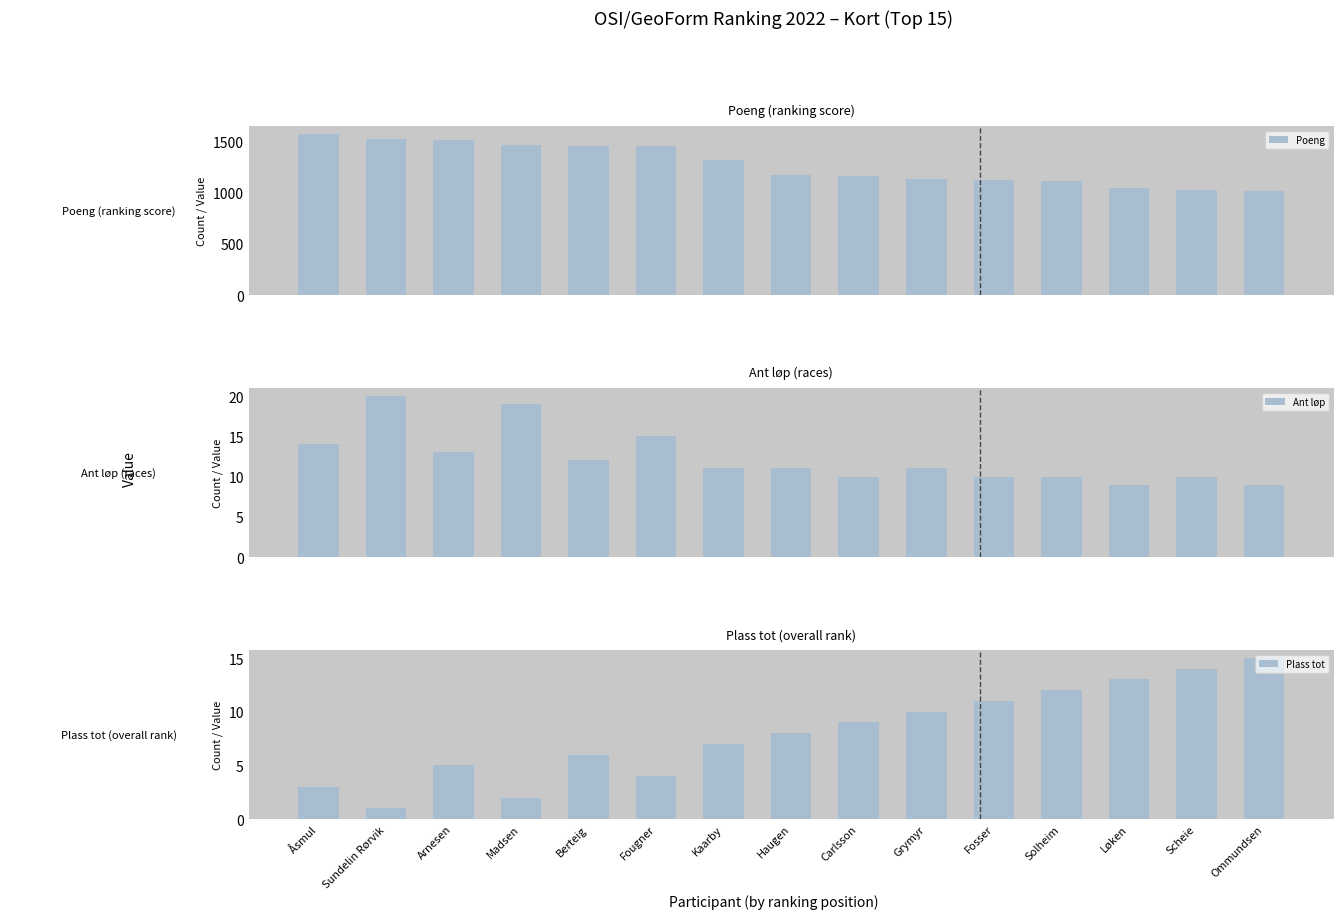

Which category has the highest value in the Poeng series?

Åsmul